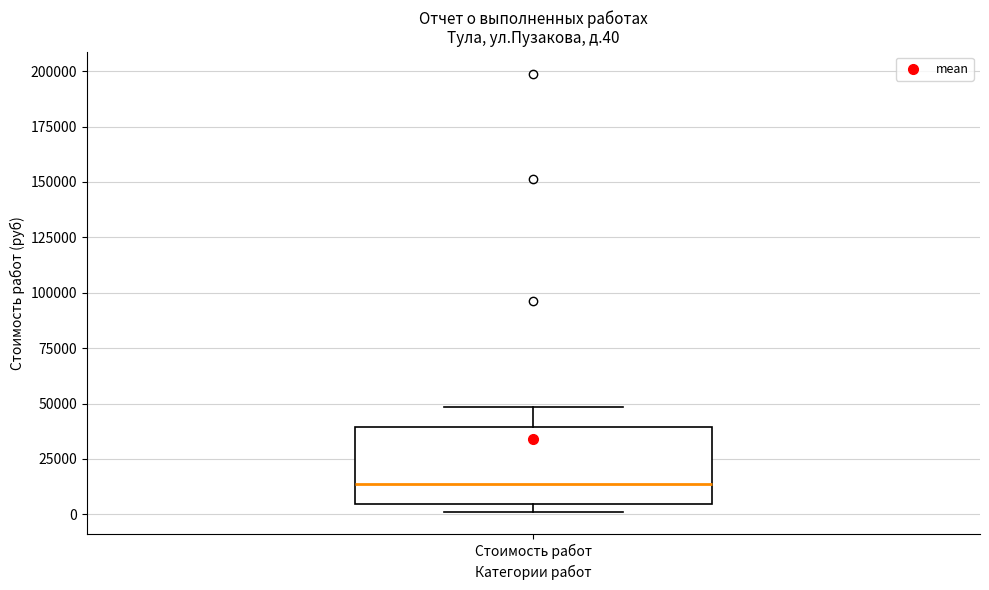

Read this box plot against the y-axis: the position of the median line, the range covered by the box, and the ends of both whiskers. The values are not printed on the chart, so give them approximately, as read against the axis.

median 15000, box 5000 to 40000, whiskers 0 to 50000